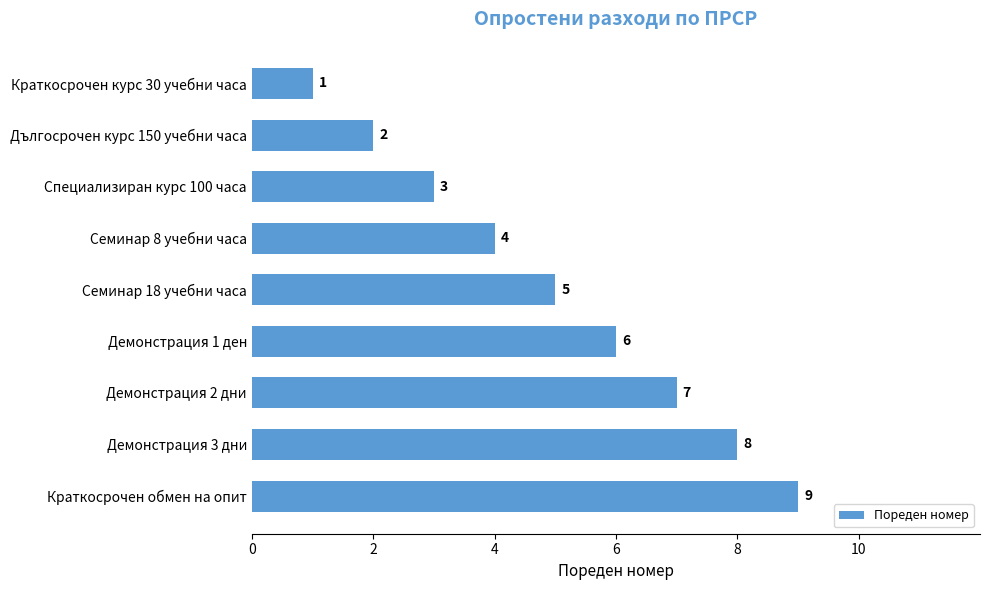

Count the number of data series in this chart.

1